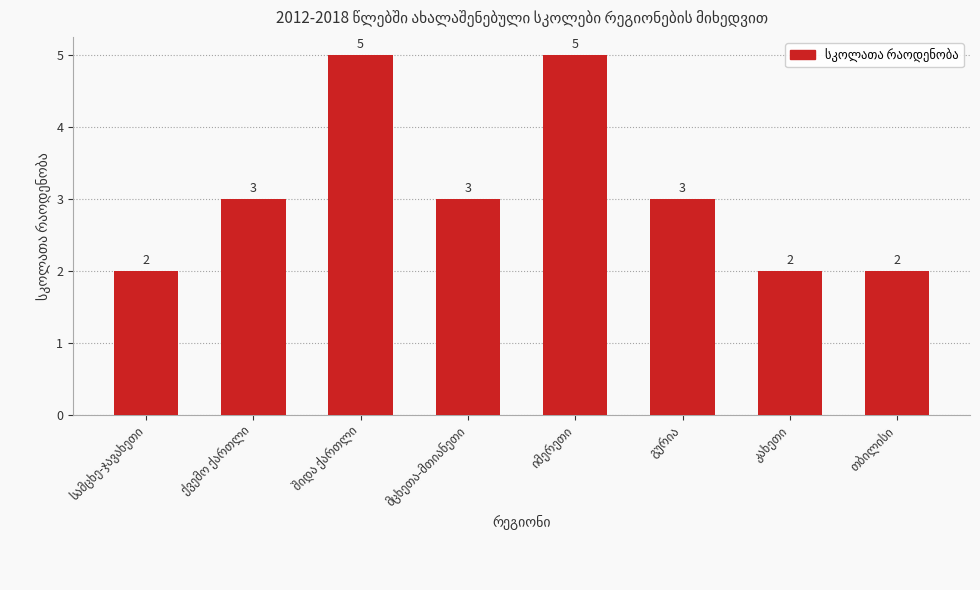

What is the value of the 2nd bar from the left?

3